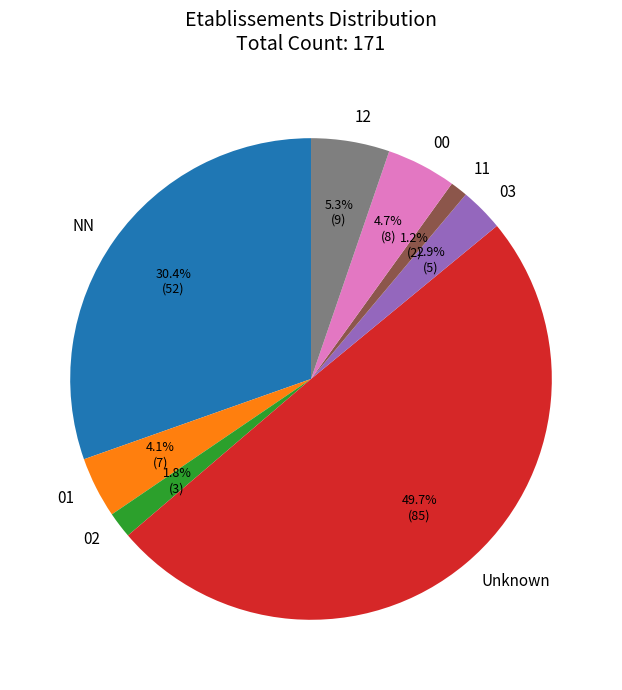

Combined, do 12 and 03 account for over 50%?

No